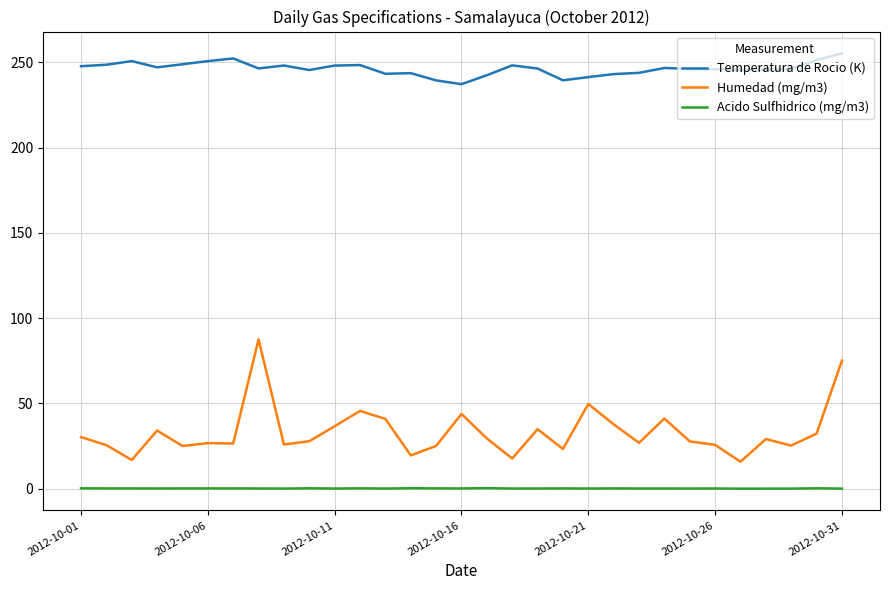

True or false: Acido Sulfhidrico (mg/m3) and Humedad (mg/m3) intersect in this chart.

False